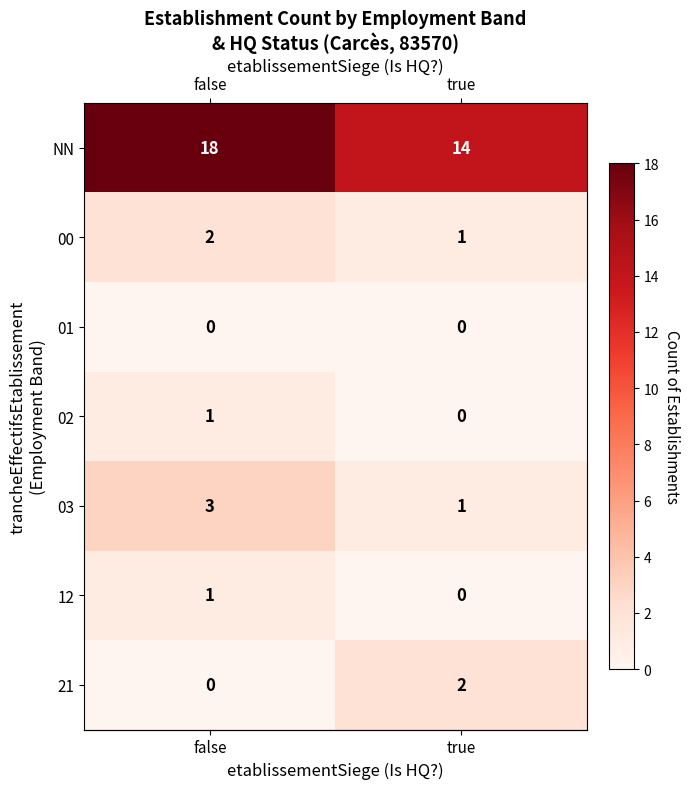

At which label is 00 closest to 1?

true